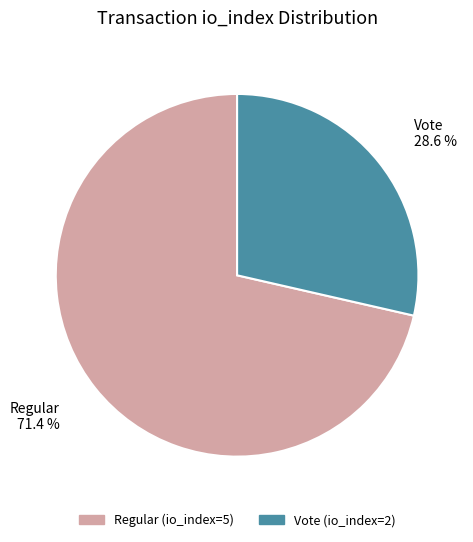

Which category accounts for the majority?

Regular